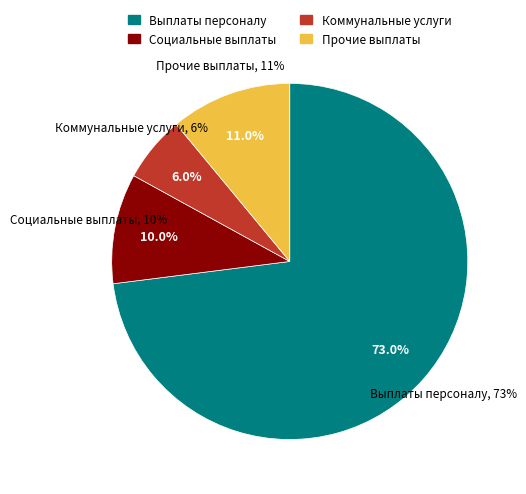

Is there any slice that represents more than half of the pie?

Yes